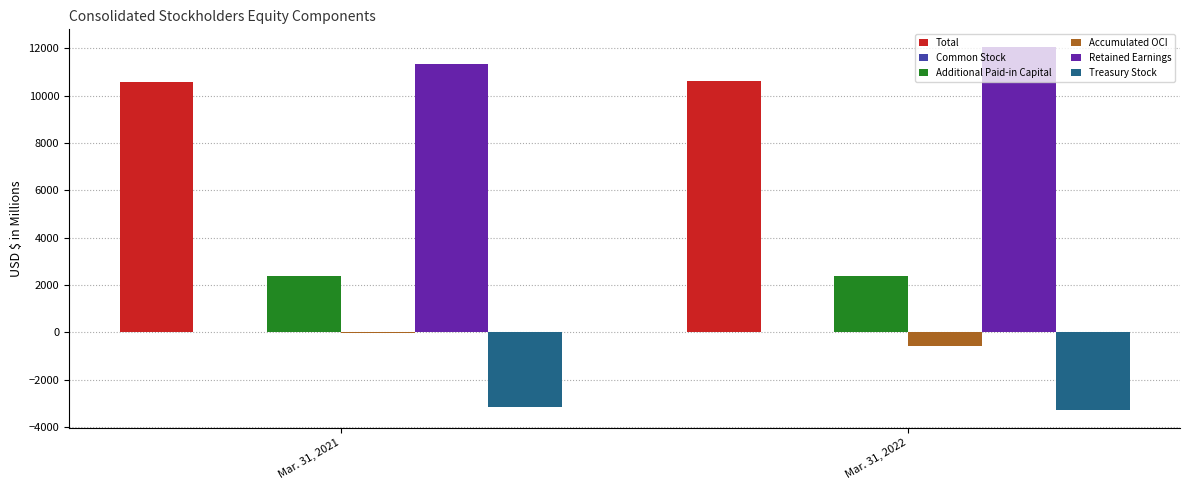

What is the sum of all Treasury Stock values?

-6446.9